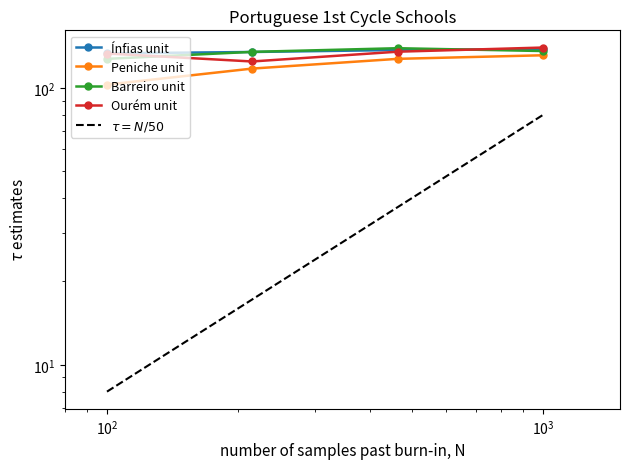

How many lines are shown in the chart?

5